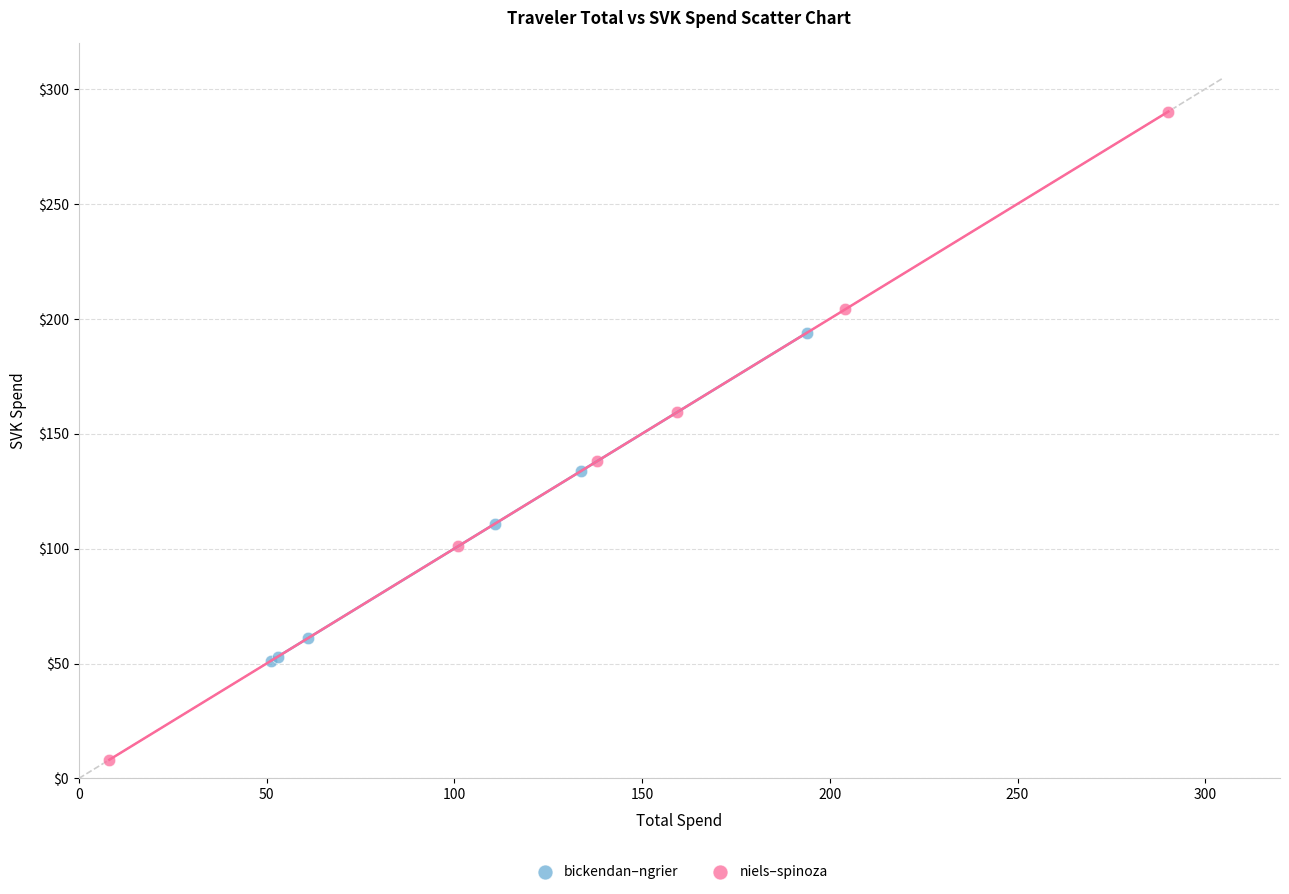

Which series has the widest spread of Y values?

niels–spinoza